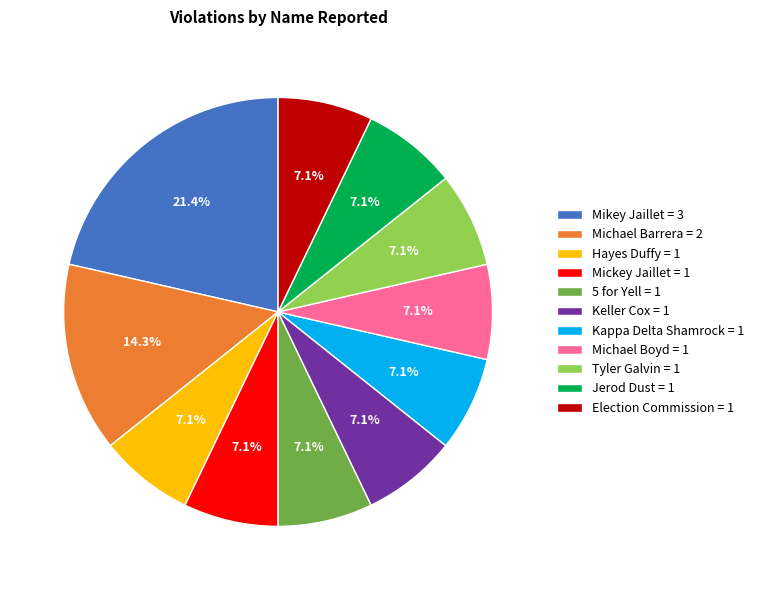

Is it true that Mickey Jaillet is 1% of the pie?

False